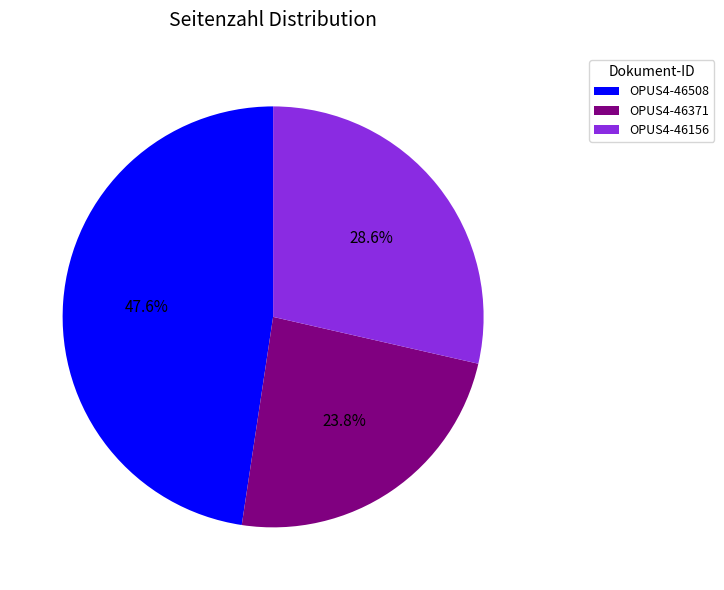

How much of the chart is everything except OPUS4-46508?

52.4%